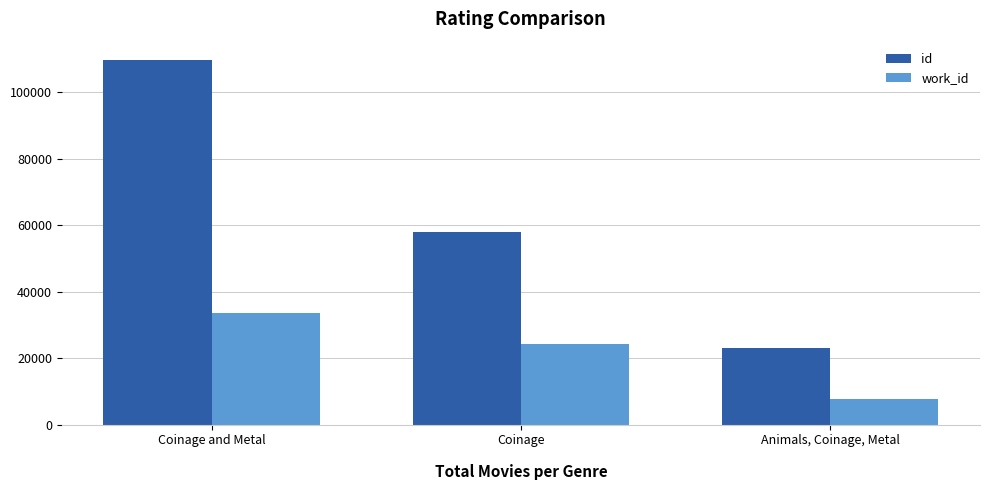

Which series has the largest range (max minus min)?

id